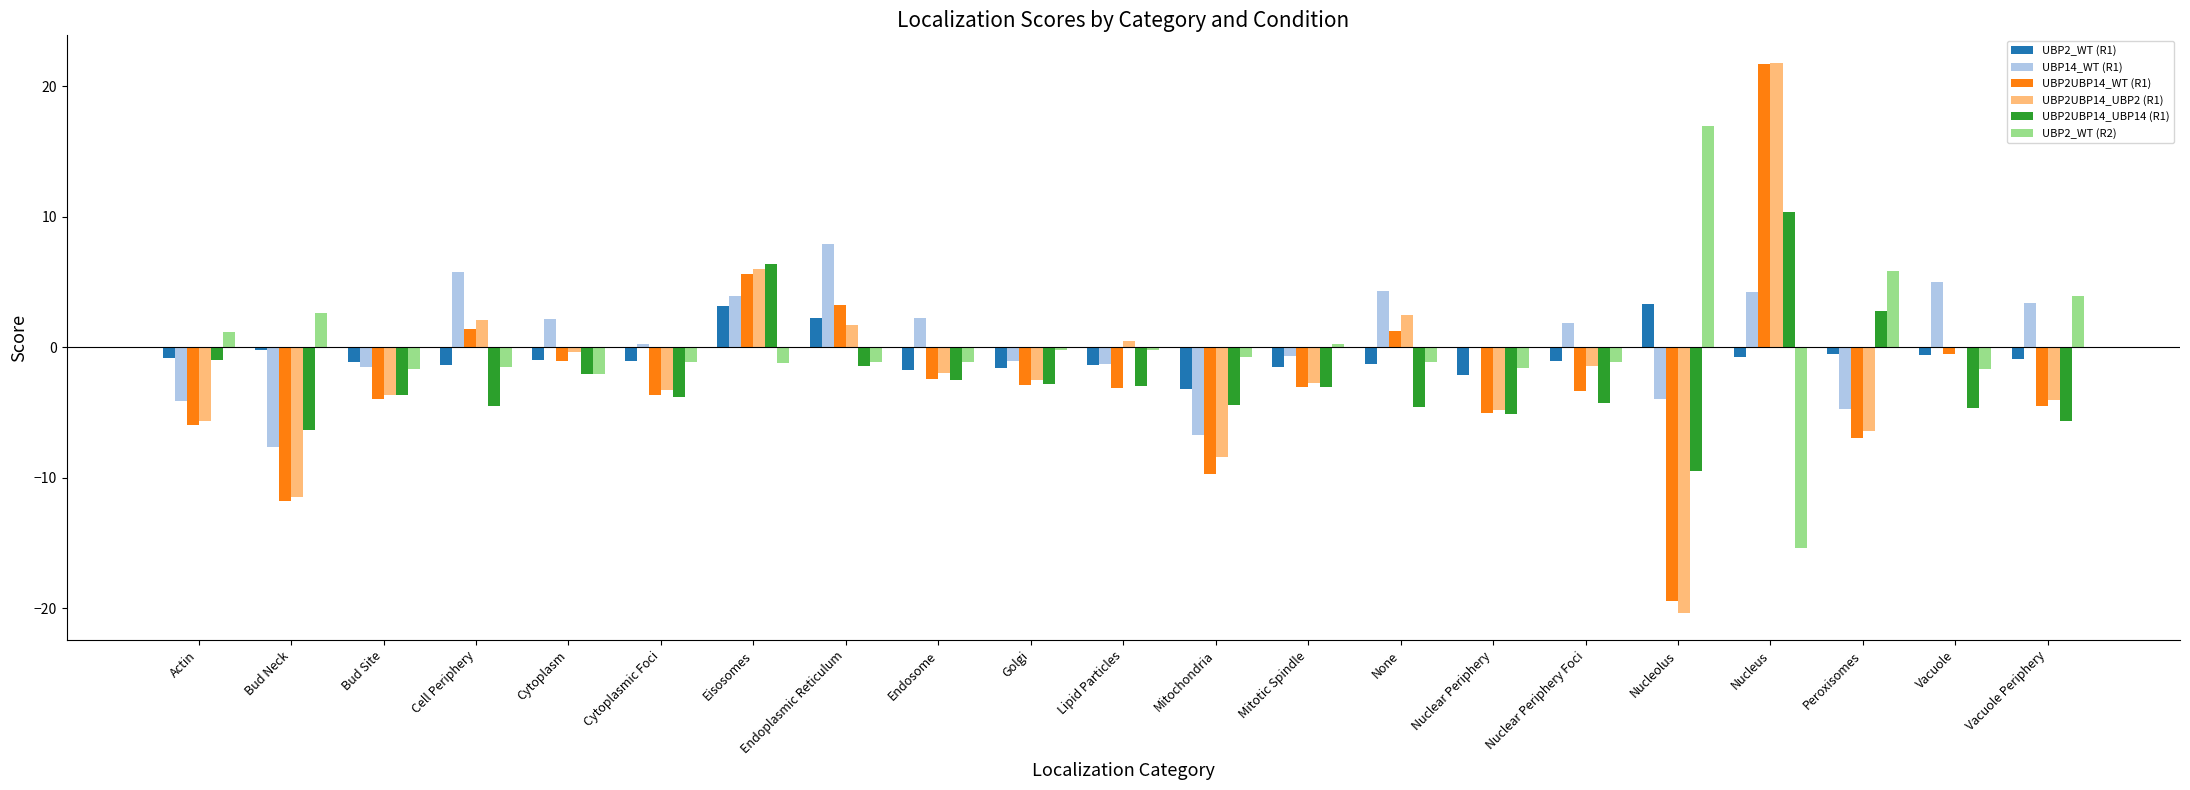

The UBP2_WT (R2) series shows -1.7 at Vacuole. True or false?

True